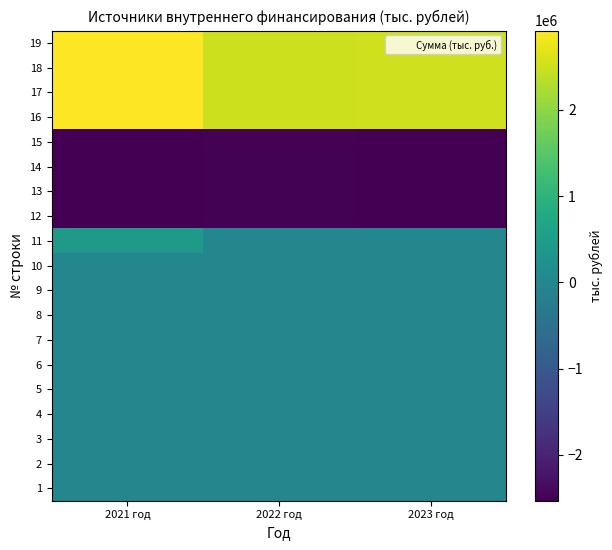

At which category is the sum across all series the highest?

2021 год